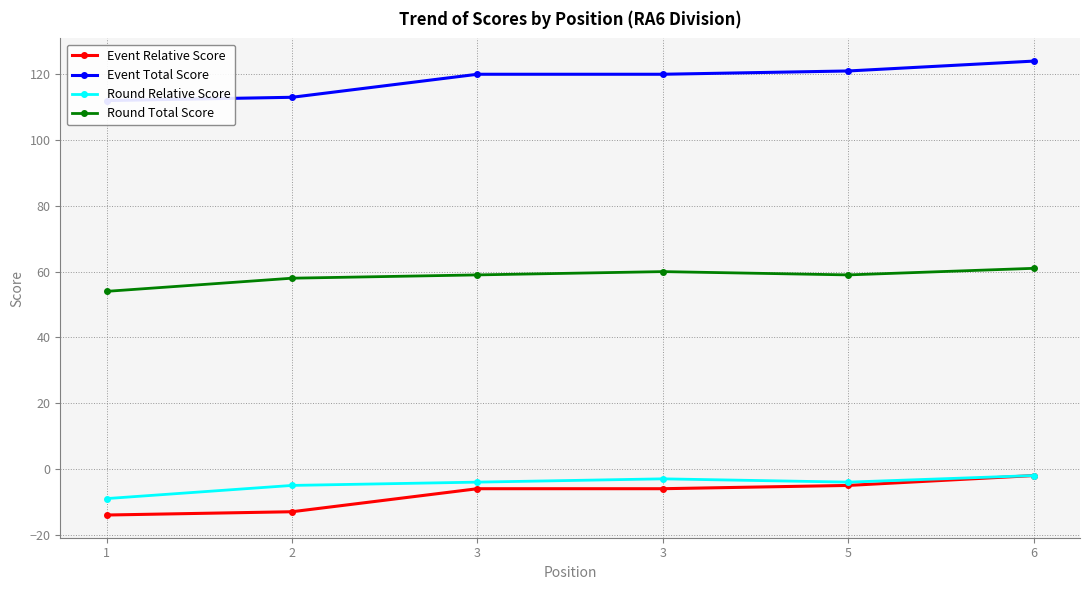

Which has a higher value, 1 or 3?

3